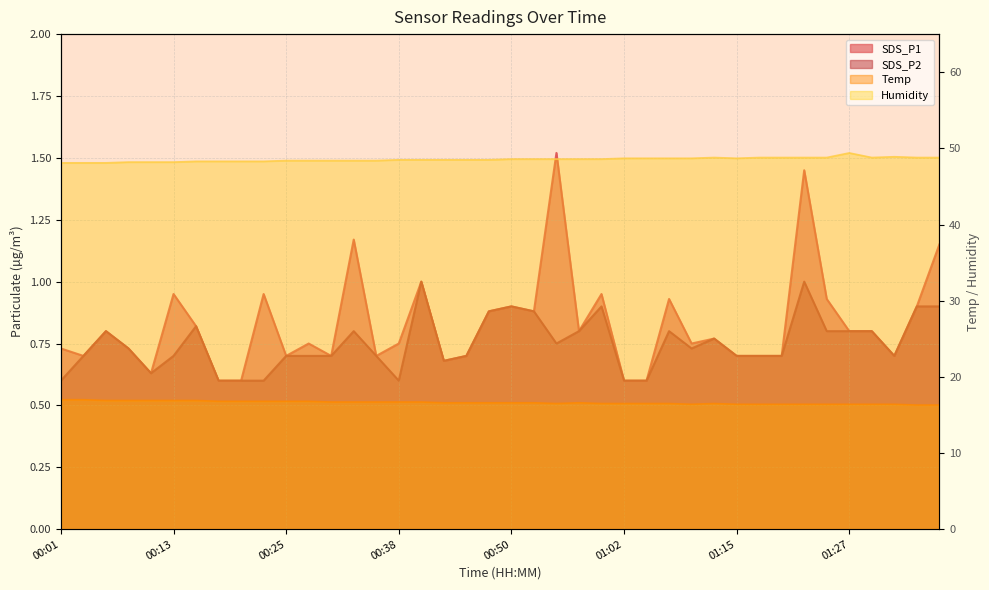

Reading left to right, list all the values displayed in this chart.

SDS_P1: 00:01=0.7	00:03=0.7	00:06=0.8	00:08=0.7	00:11=0.6	00:13=0.9	00:16=0.8	00:18=0.6	00:20=0.6	00:23=0.9	00:25=0.7	00:28=0.8	00:30=0.7	00:33=1.2	00:35=0.7	00:38=0.8	00:40=1.0	00:43=0.7	00:45=0.7	00:47=0.9	00:50=0.9	00:52=0.9	00:55=1.5	00:57=0.8	01:00=0.9	01:02=0.6	01:05=0.6	01:07=0.9	01:10=0.8	01:12=0.8	01:15=0.7	01:17=0.7	01:19=0.7	01:22=1.4	01:24=0.9	01:27=0.8	01:29=0.8	01:32=0.7	01:34=0.9	01:37=1.1
SDS_P2: 00:01=0.6	00:03=0.7	00:06=0.8	00:08=0.7	00:11=0.6	00:13=0.7	00:16=0.8	00:18=0.6	00:20=0.6	00:23=0.6	00:25=0.7	00:28=0.7	00:30=0.7	00:33=0.8	00:35=0.7	00:38=0.6	00:40=1.0	00:43=0.7	00:45=0.7	00:47=0.9	00:50=0.9	00:52=0.9	00:55=0.8	00:57=0.8	01:00=0.9	01:02=0.6	01:05=0.6	01:07=0.8	01:10=0.7	01:12=0.8	01:15=0.7	01:17=0.7	01:19=0.7	01:22=1.0	01:24=0.8	01:27=0.8	01:29=0.8	01:32=0.7	01:34=0.9	01:37=0.9
Temp: 00:01=17.0	00:03=17.0	00:06=16.9	00:08=16.9	00:11=16.9	00:13=16.9	00:16=16.9	00:18=16.8	00:20=16.8	00:23=16.8	00:25=16.8	00:28=16.8	00:30=16.7	00:33=16.7	00:35=16.7	00:38=16.7	00:40=16.7	00:43=16.6	00:45=16.6	00:47=16.6	00:50=16.6	00:52=16.6	00:55=16.5	00:57=16.6	01:00=16.5	01:02=16.5	01:05=16.5	01:07=16.5	01:10=16.4	01:12=16.5	01:15=16.4	01:17=16.4	01:19=16.4	01:22=16.4	01:24=16.4	01:27=16.4	01:29=16.4	01:32=16.4	01:34=16.3	01:37=16.3
Humidity: 00:01=48.1	00:03=48.1	00:06=48.1	00:08=48.2	00:11=48.2	00:13=48.2	00:16=48.3	00:18=48.3	00:20=48.3	00:23=48.3	00:25=48.4	00:28=48.4	00:30=48.4	00:33=48.4	00:35=48.4	00:38=48.5	00:40=48.5	00:43=48.5	00:45=48.5	00:47=48.5	00:50=48.6	00:52=48.6	00:55=48.6	00:57=48.6	01:00=48.6	01:02=48.7	01:05=48.7	01:07=48.7	01:10=48.7	01:12=48.8	01:15=48.7	01:17=48.8	01:19=48.8	01:22=48.8	01:24=48.8	01:27=49.4	01:29=48.8	01:32=48.9	01:34=48.8	01:37=48.8